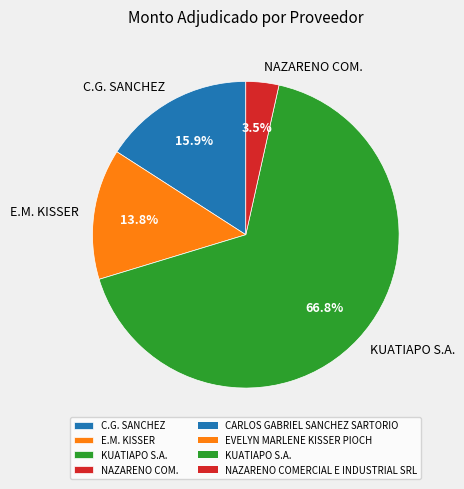

Does any single category account for the majority?

Yes